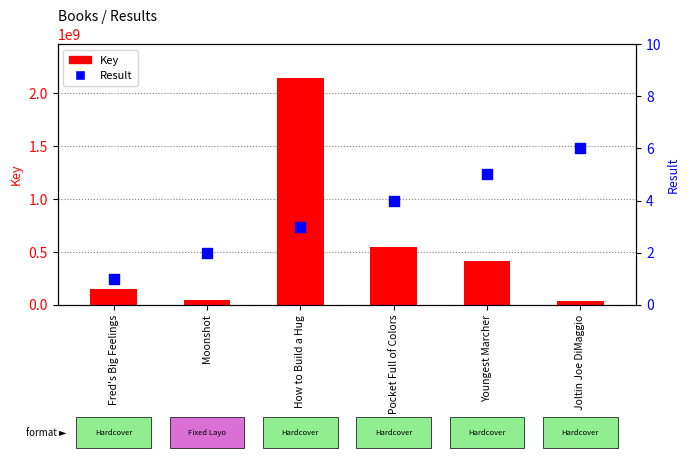

Which series reaches the minimum Y coordinate?

Result